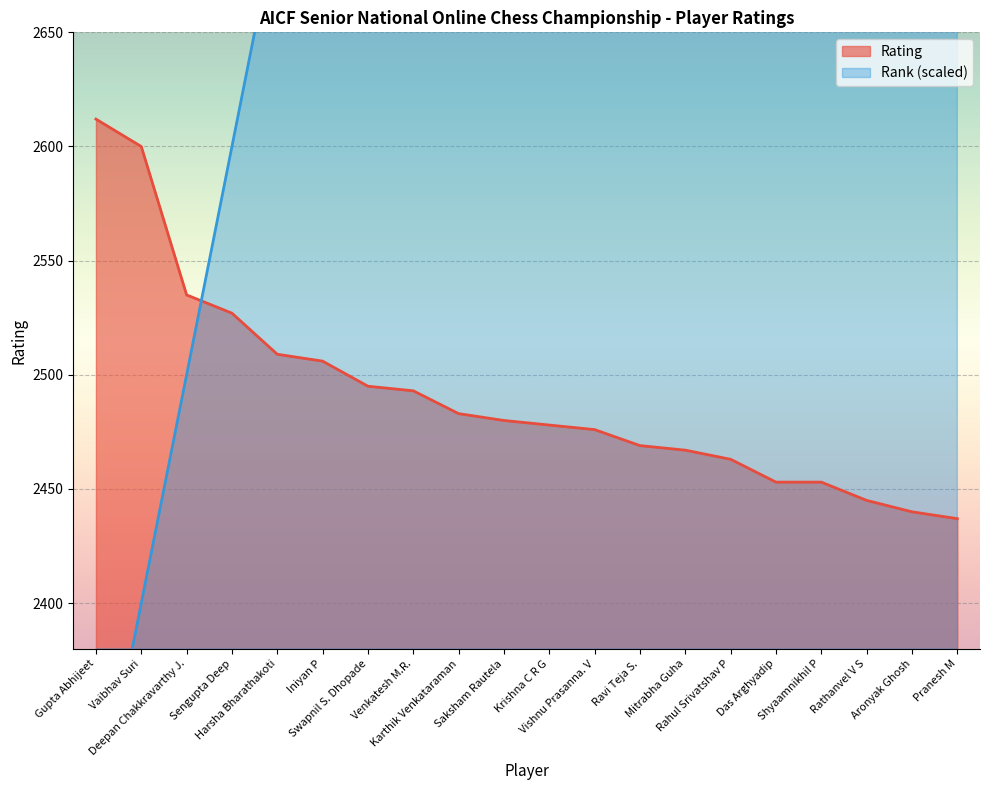

How many data points in Rank are above 3300?

9